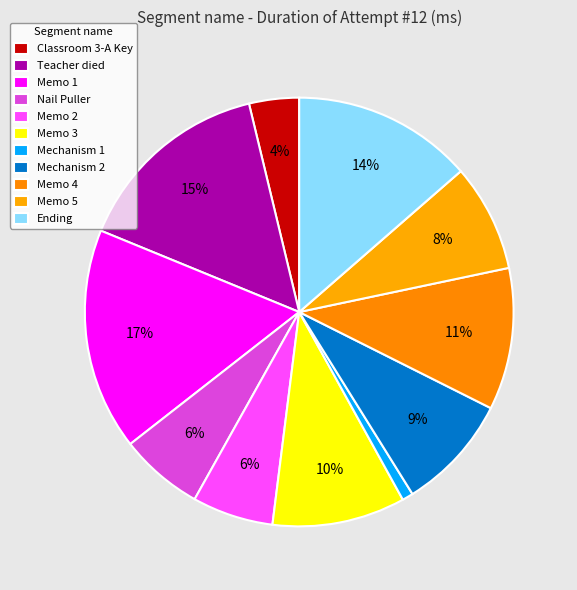

The Ending slice represents 4% of the pie. True or false?

False